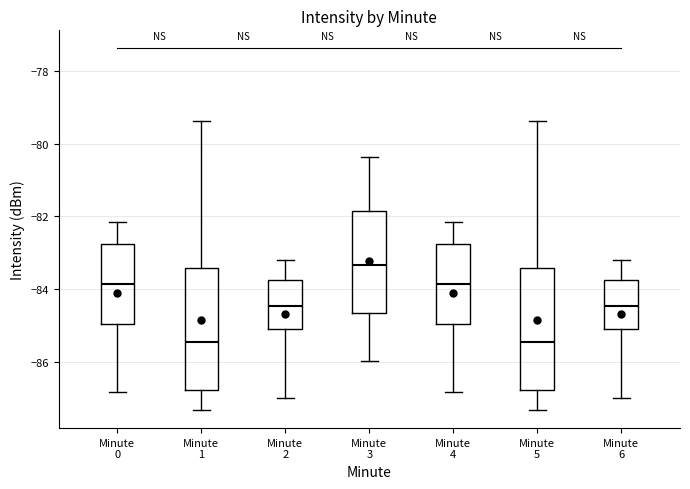

Where does the median line of the box for Minute 3 sit on the y-axis? The values are not printed on the chart, so give them approximately, as read against the axis.

-83.4